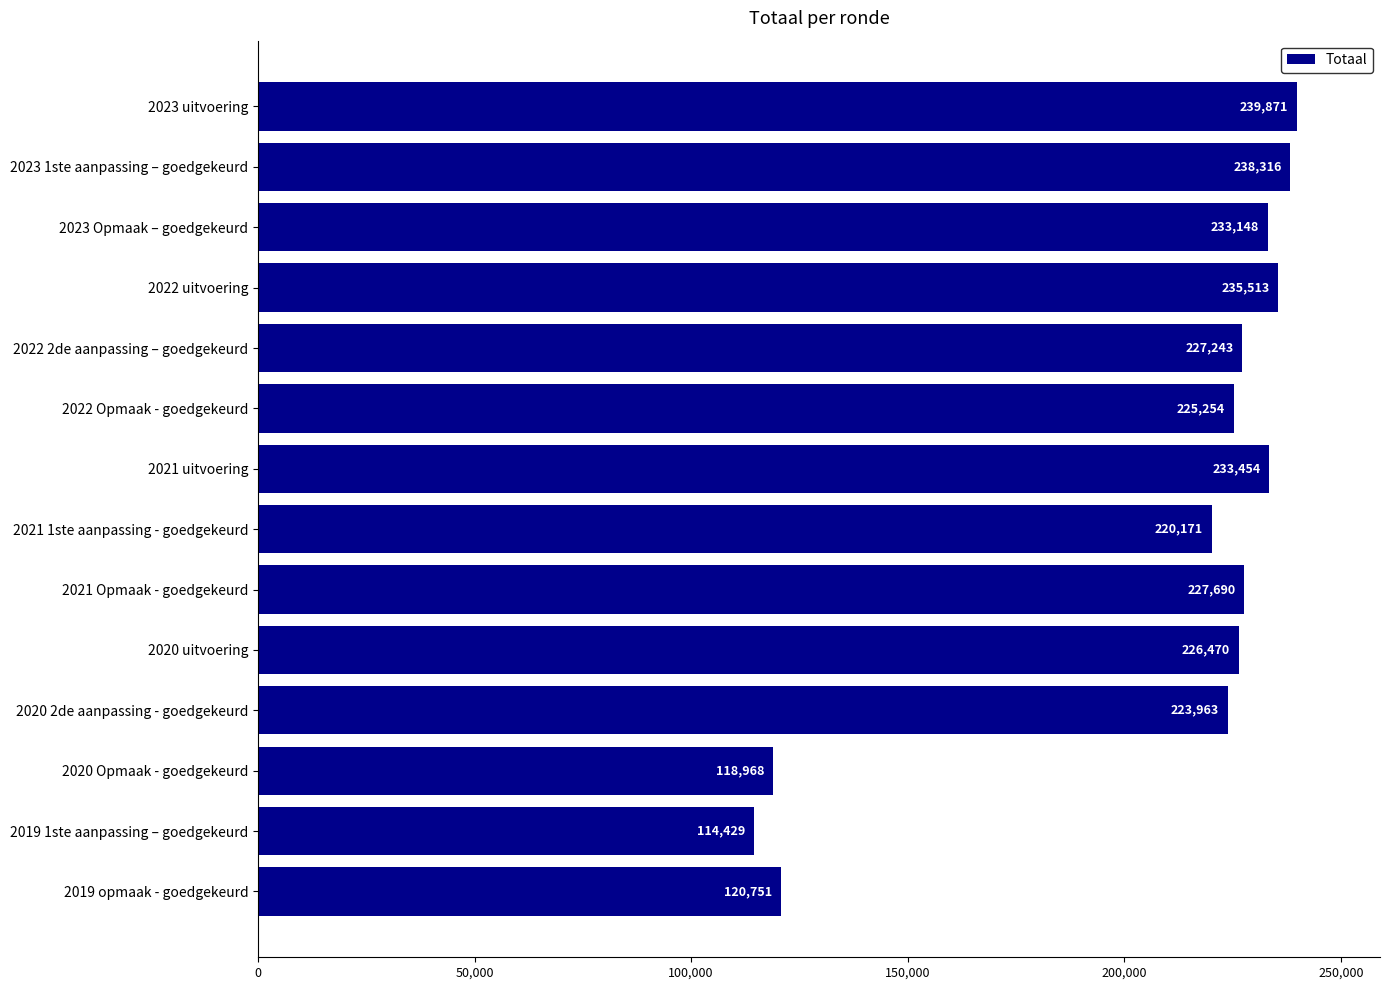

At which label is the value closest to 177150?

2021 1ste aanpassing - goedgekeurd